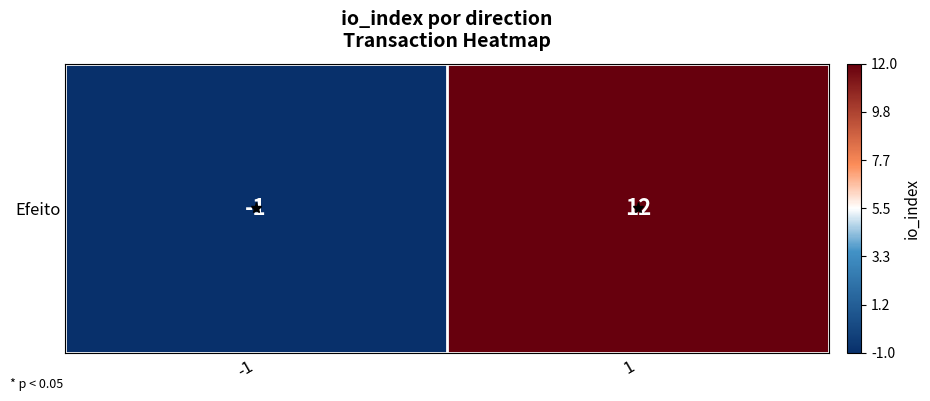

How many values are below zero?

1